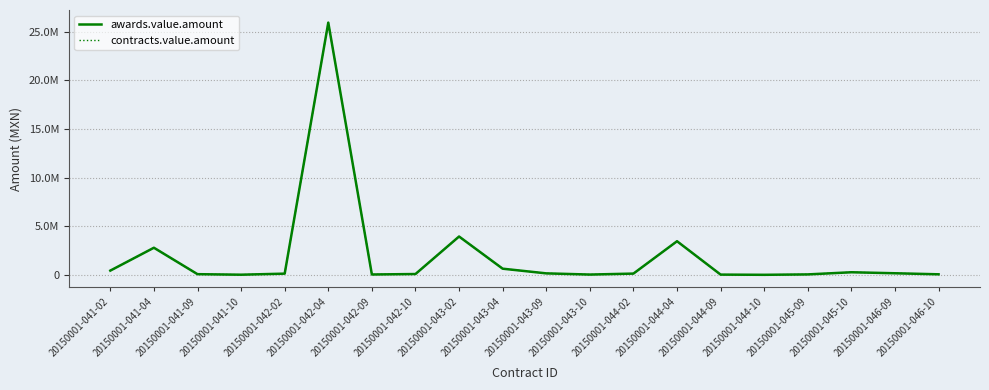

Is this an area chart (filled region under the line)?

No